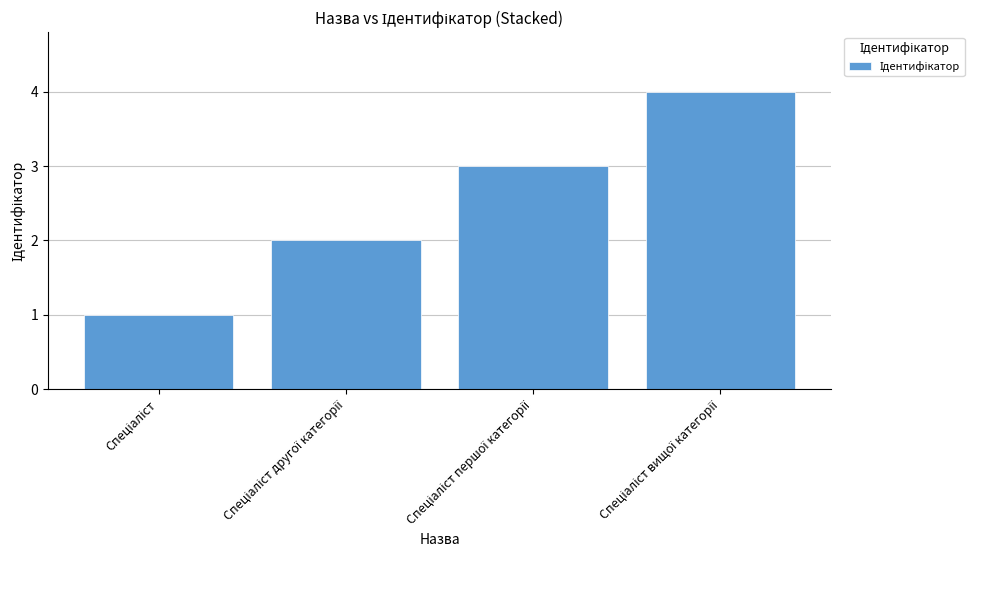

What is the sum of all values?

10